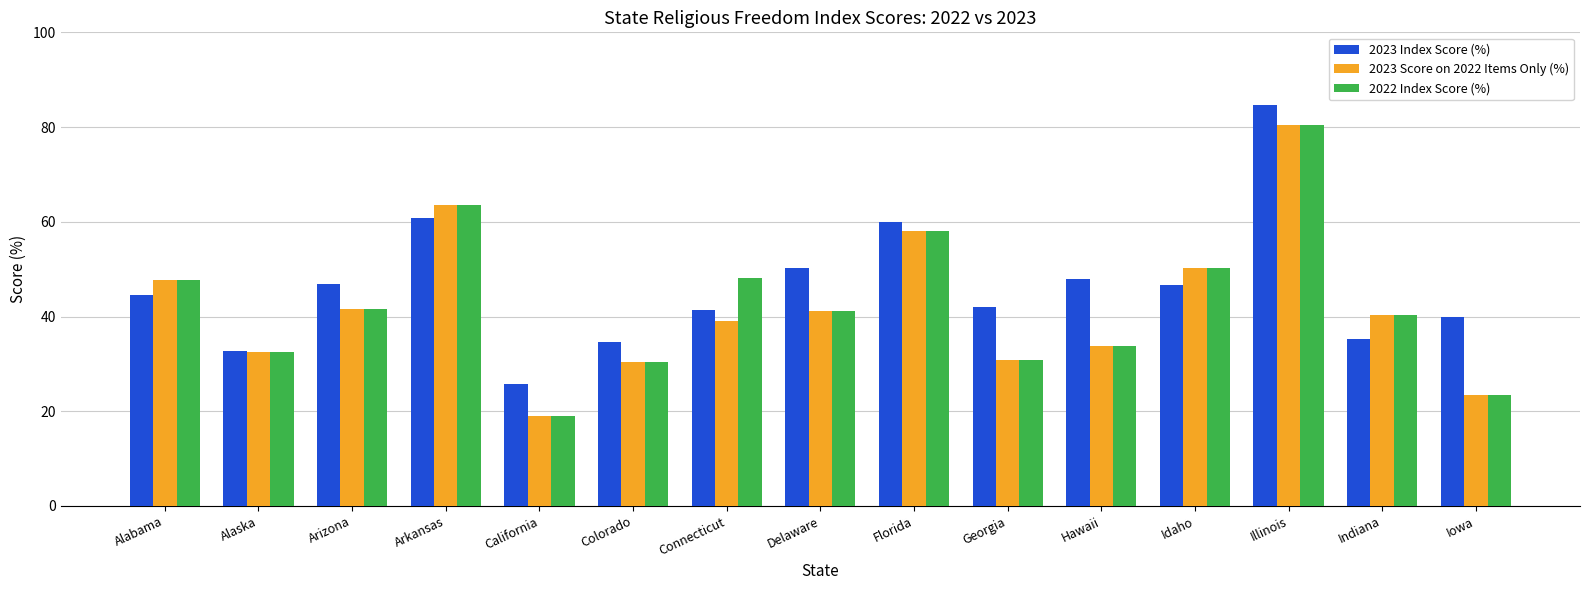

What is the value of the 2023 Index Score (%) bar at the 12th from the left?

46.6